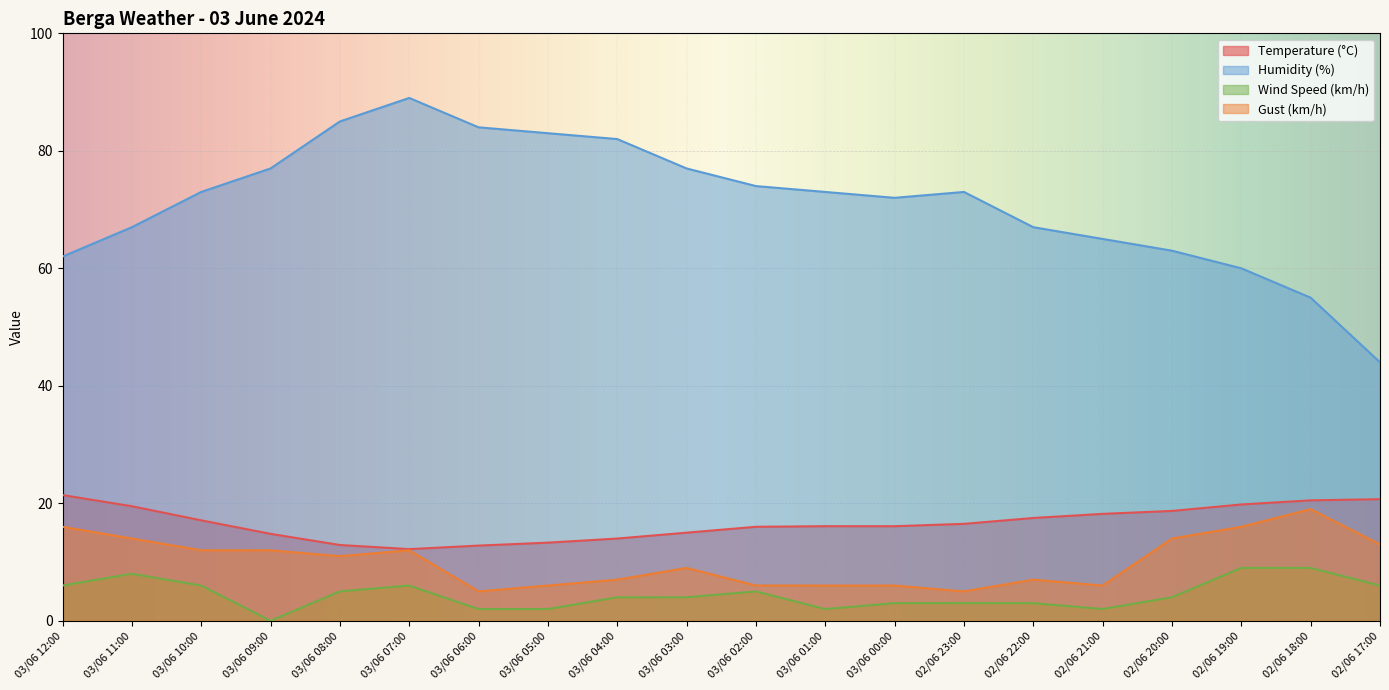

How many values in the Temperature (°C) series are below 16?

7